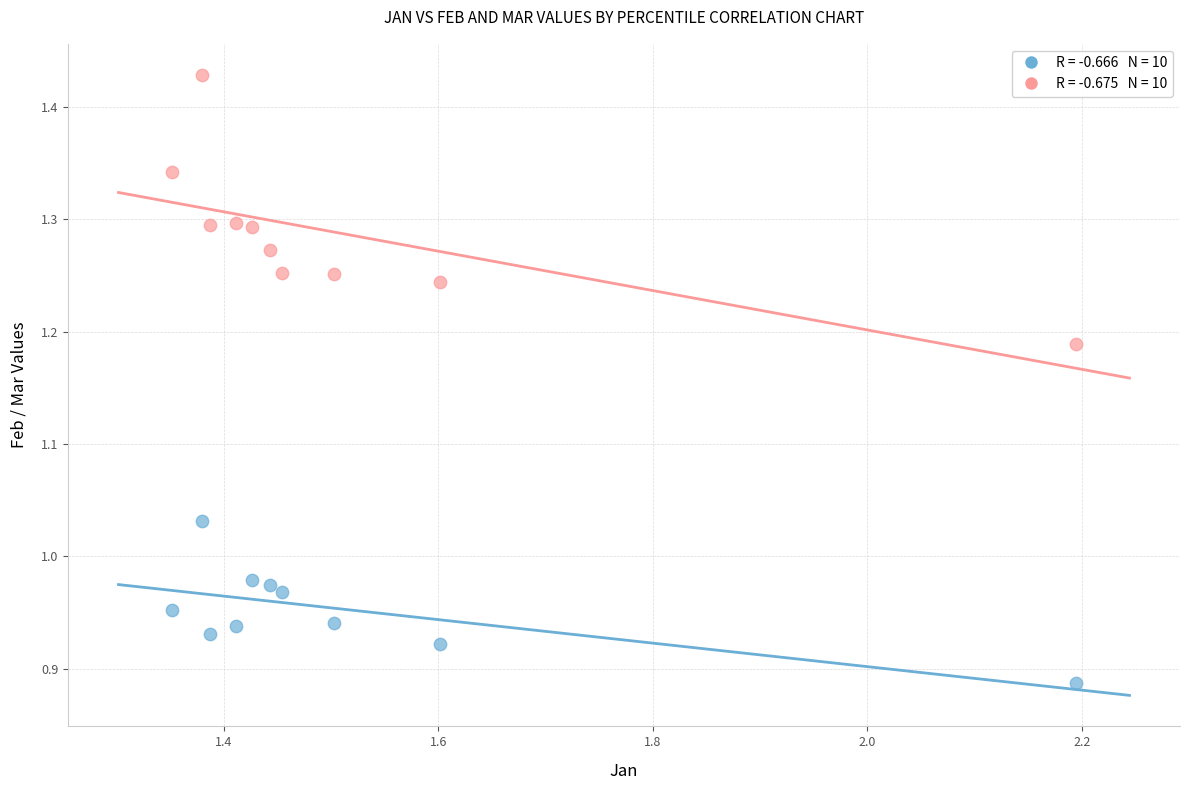

Across all data points, what is the range of X values (max minus min)?

0.8